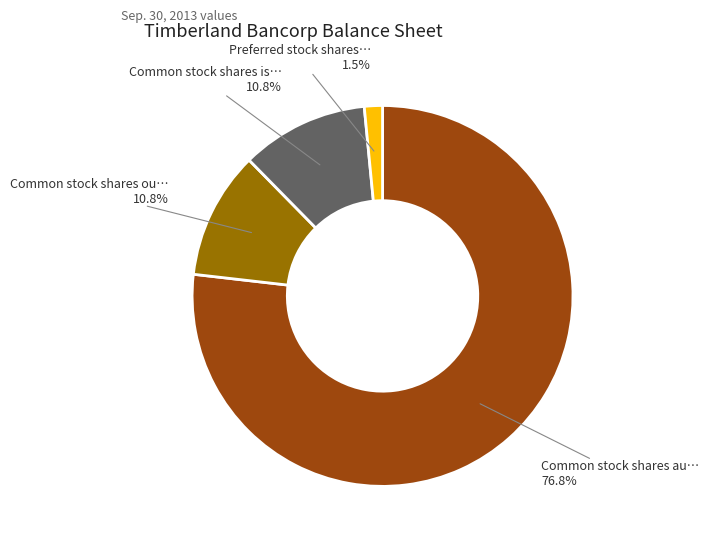

Does any single category account for the majority?

Yes